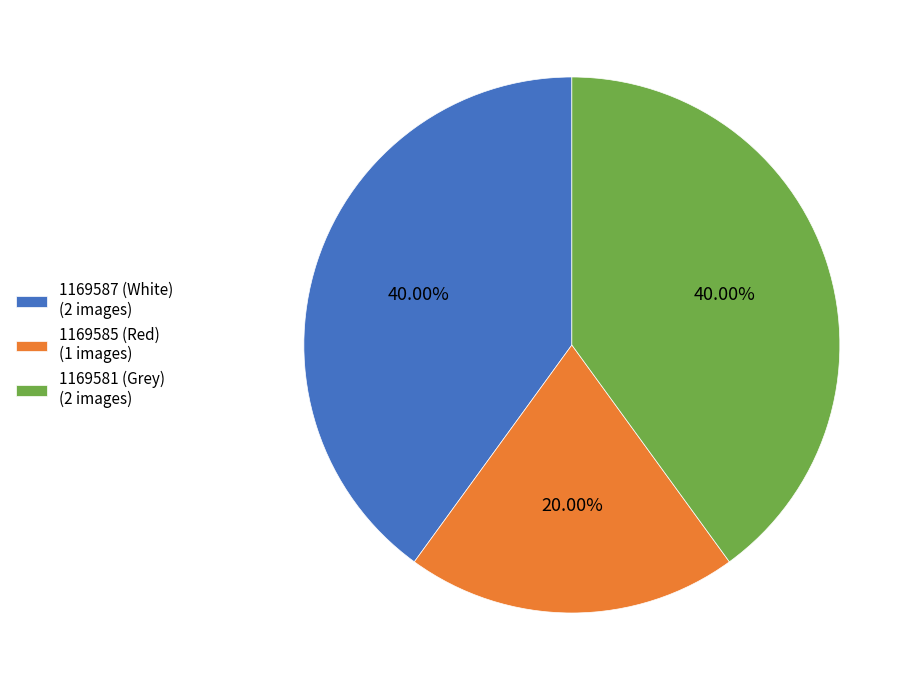

To the nearest percent, what percentage of the pie is 1169587 (White)?

40%